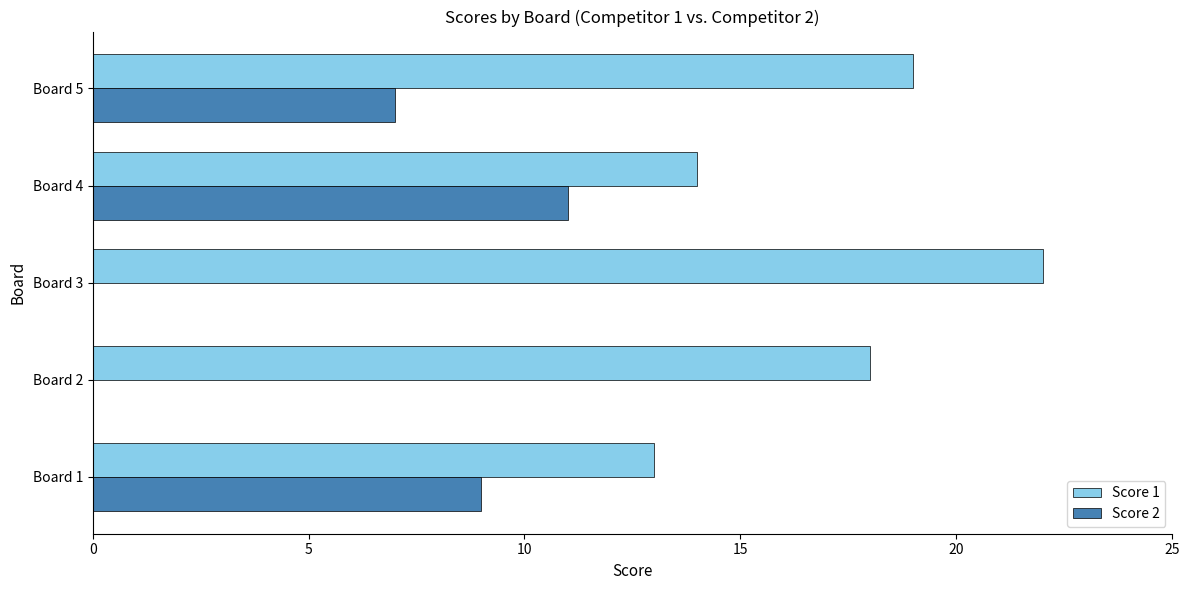

True or false: Score 2 has a value of 10 at Board 5.

False